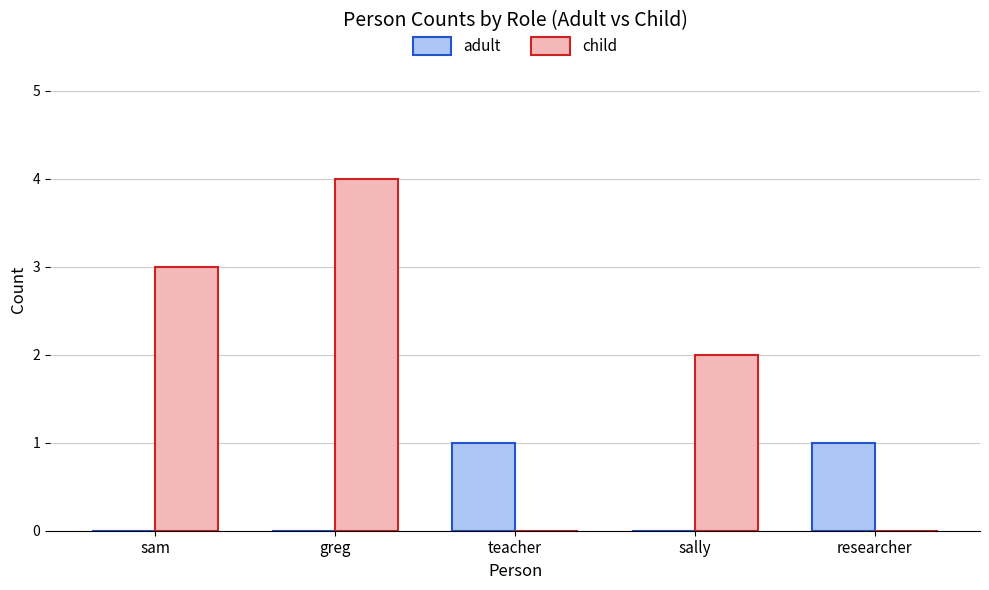

True or false: child has a value of 4 at sam.

False